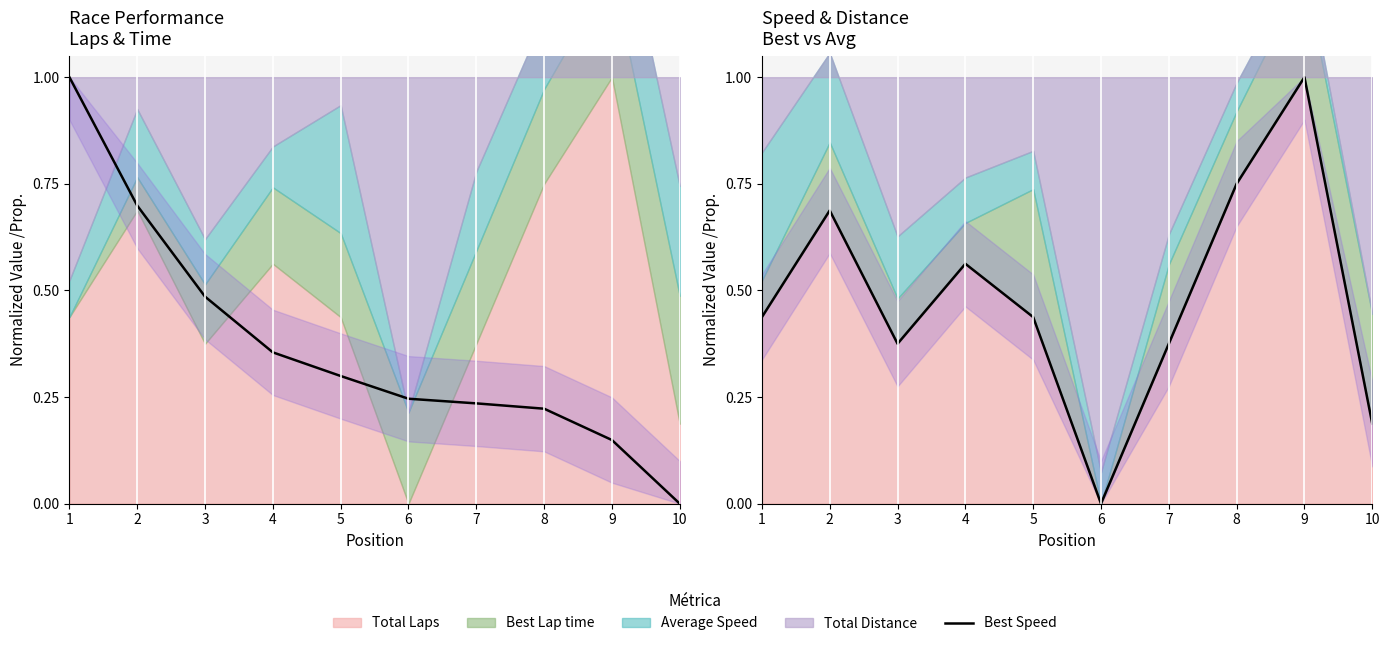

Read the value at 5.

0.4